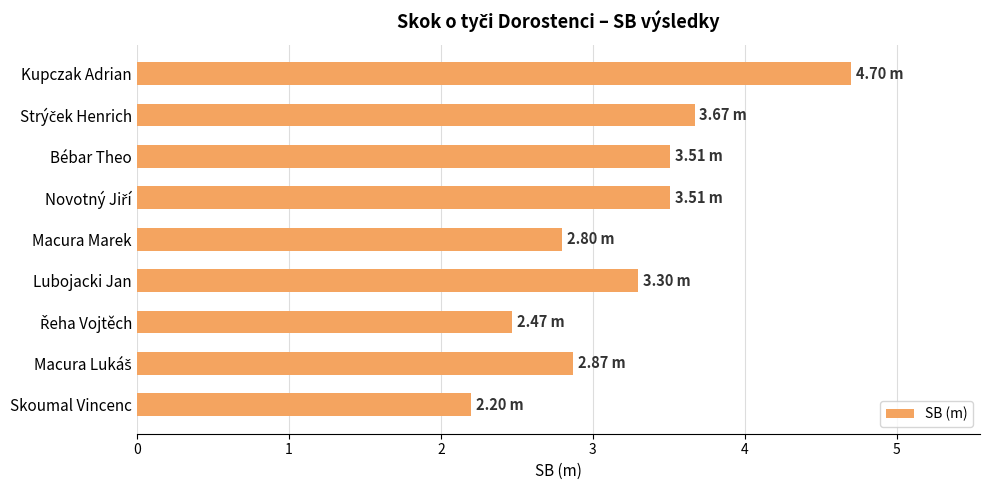

What is the minimum value shown in the chart?

2.2